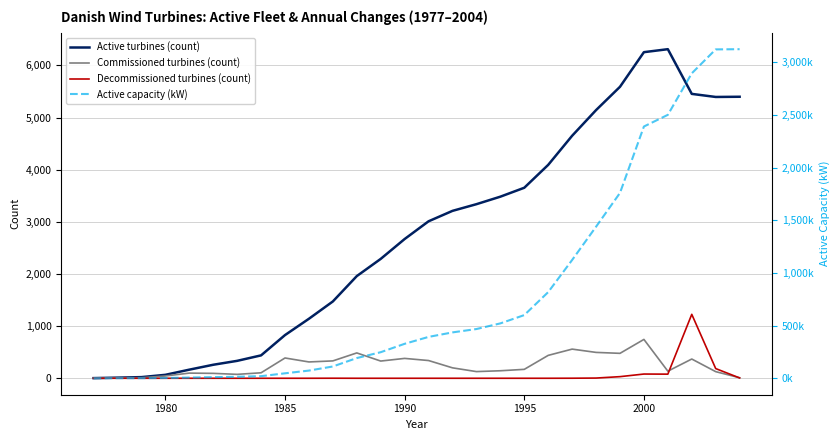

What is the maximum value for Commissioned turbines (count)?

745